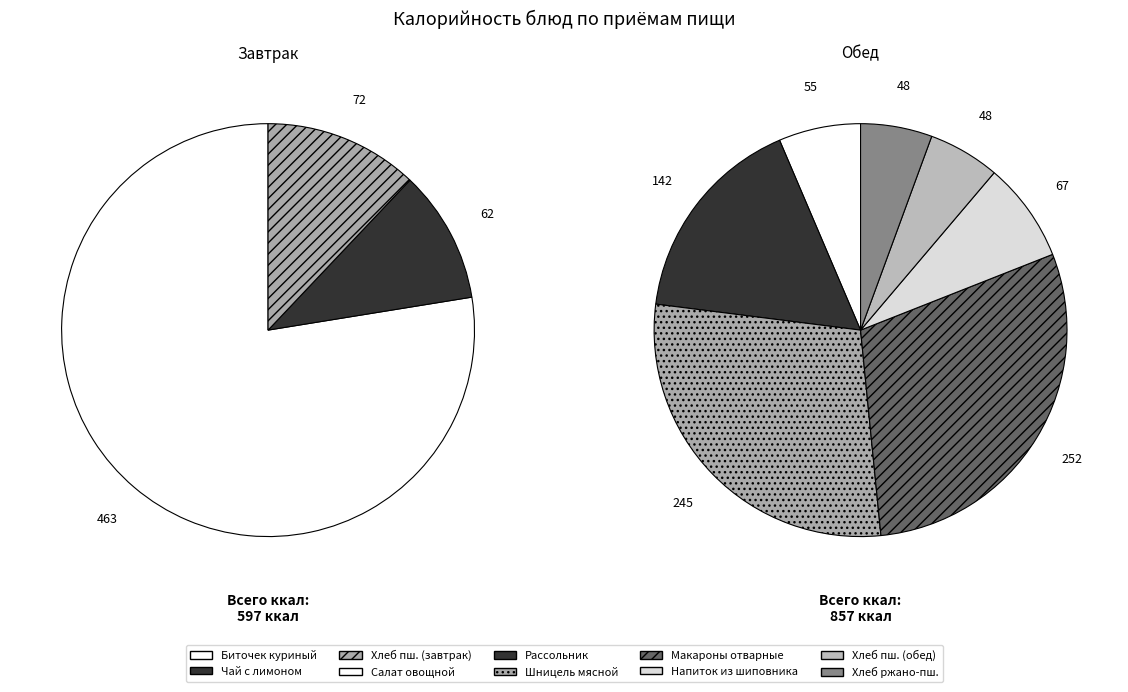

To the nearest percent, what portion does Биточек куриный запеченный в соусе represent?

32%